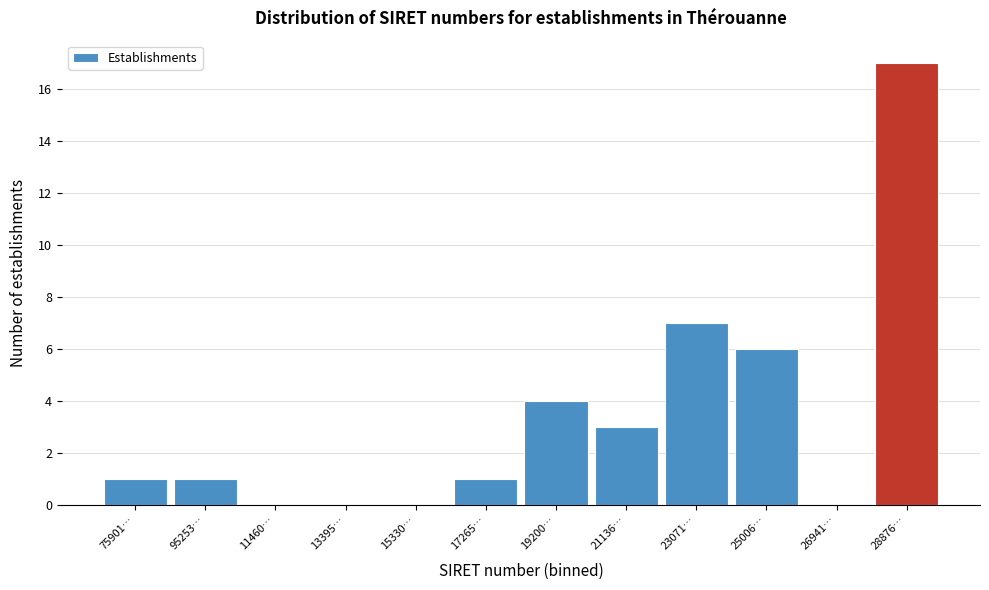

Reading left to right, transcribe all the data shown in this chart.

75901…=1	95253…=1	11460…=0	13395…=0	15330…=0	17265…=1	19200…=4	21136…=3	23071…=7	25006…=6	26941…=0	28876…=17